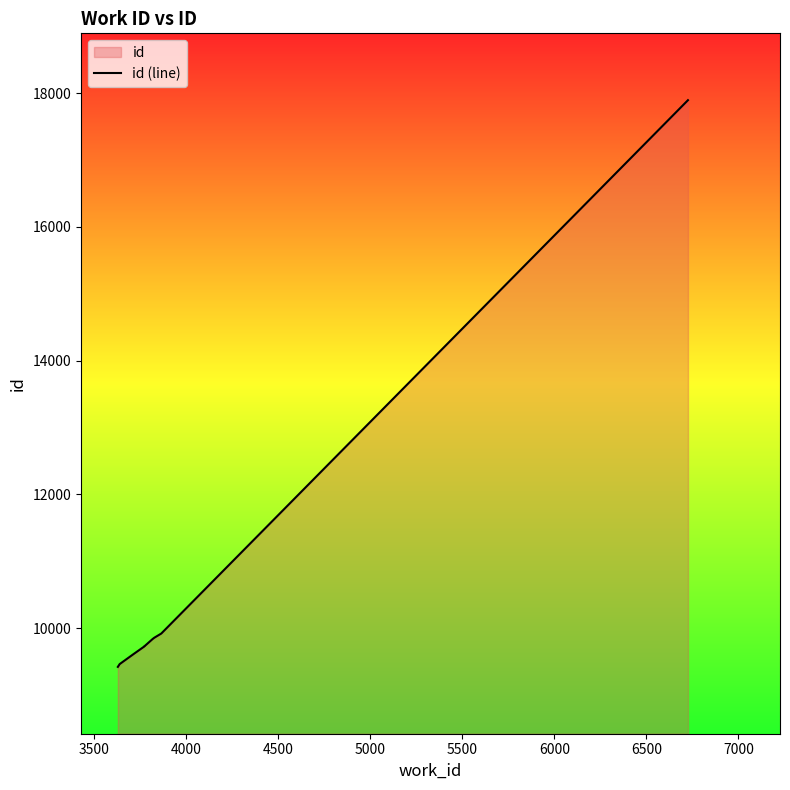

The chart shows a value of 13781 at 4000. True or false?

False